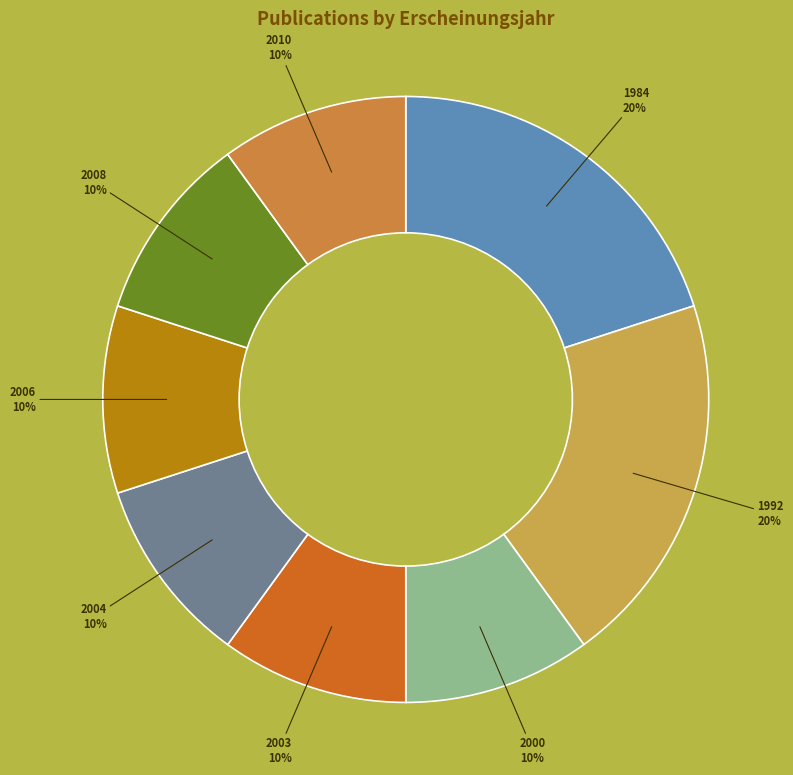

What percentage is the 2006 slice, to the nearest percent?

10%